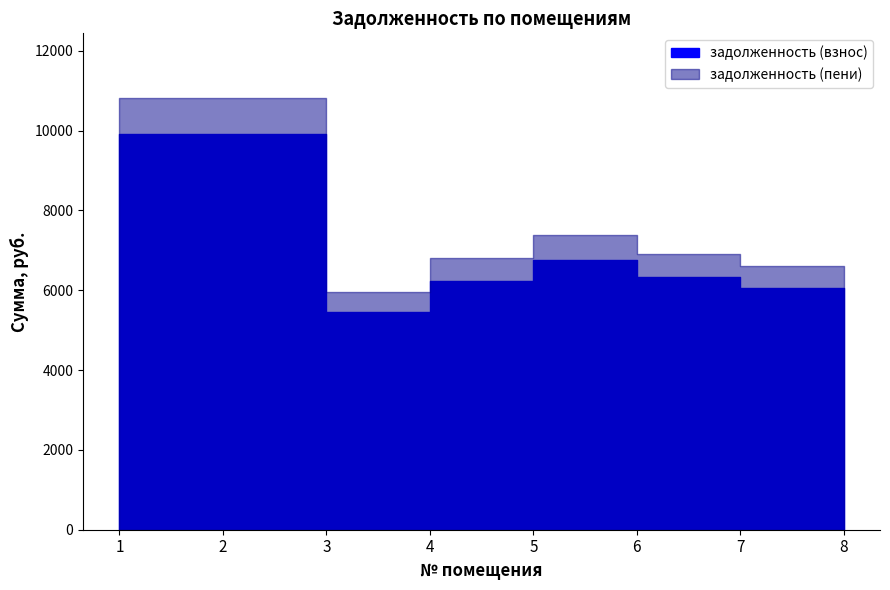

What is the value of the задолженность (взнос) point at the 6th from the left?

6322.3